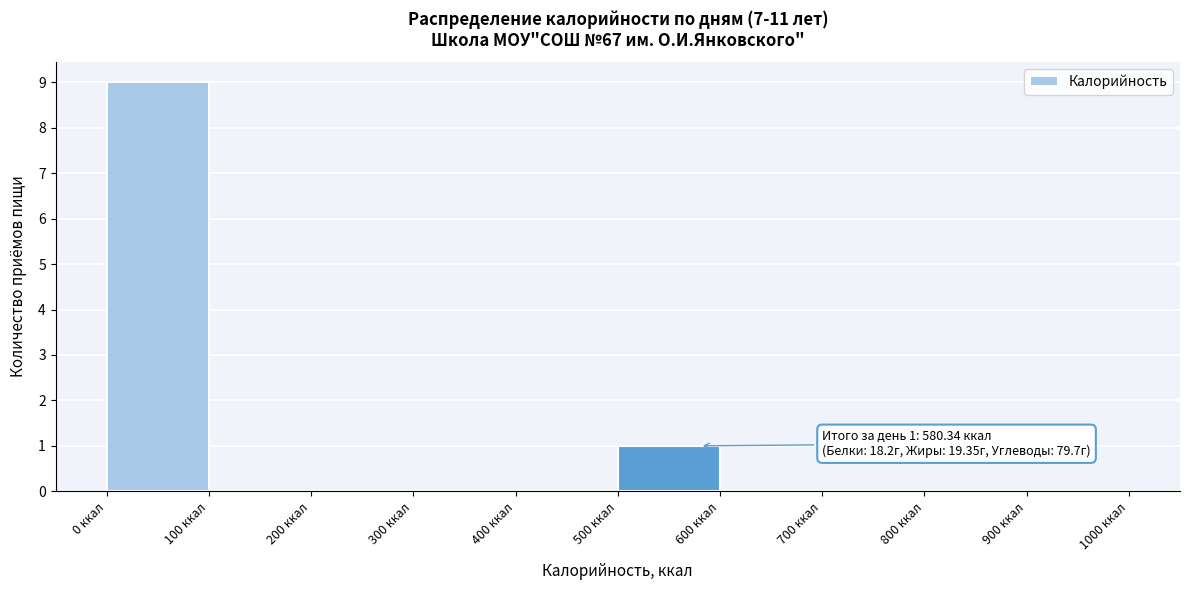

Over which range of the x-axis is the bar tallest?

0 to 100